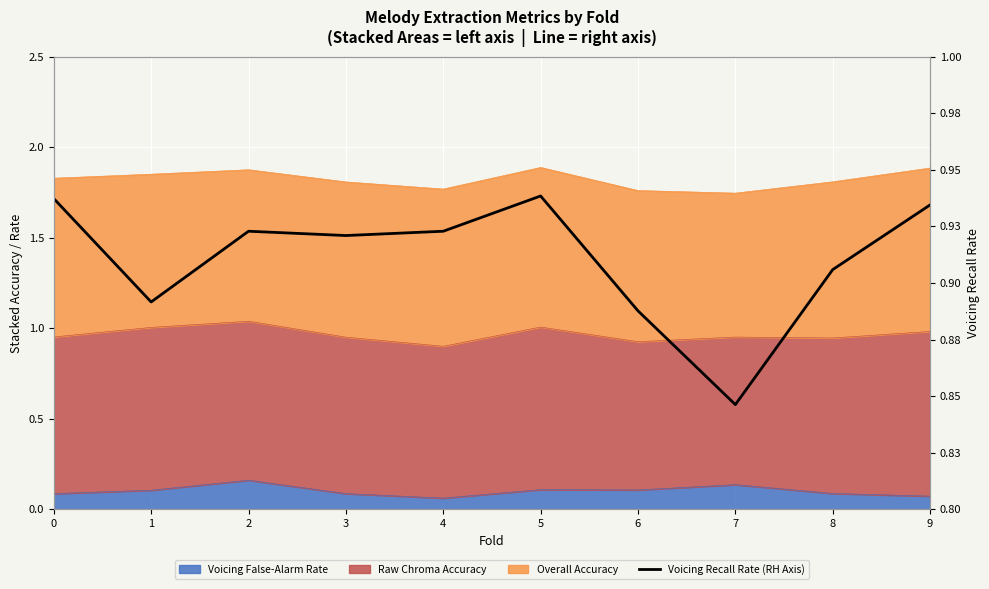

Rank the categories by value from lowest to highest.

7, 6, 1, 8, 3, 2, 4, 9, 0, 5